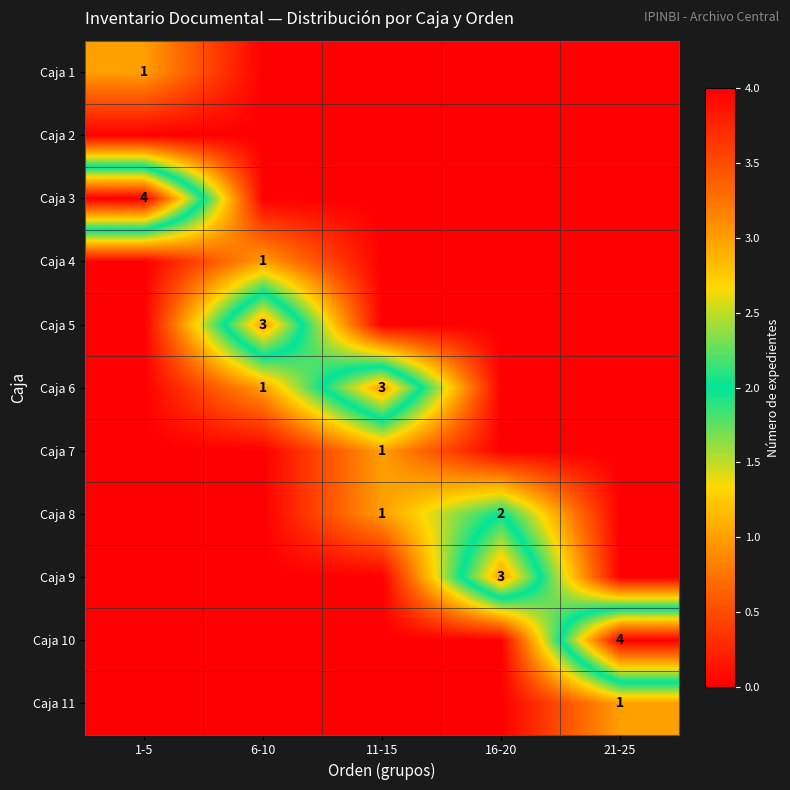

True or false: Caja 8 has a value of 3 at 16-20.

False